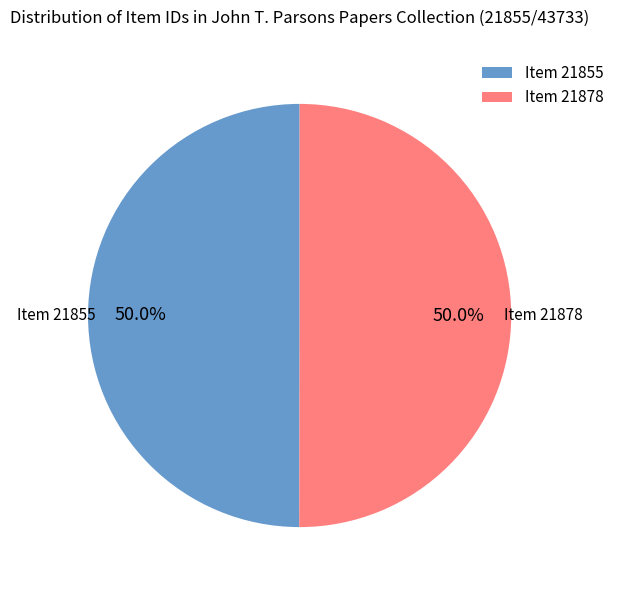

Is the sum of Item 21878 and Item 21855 greater than half?

Yes